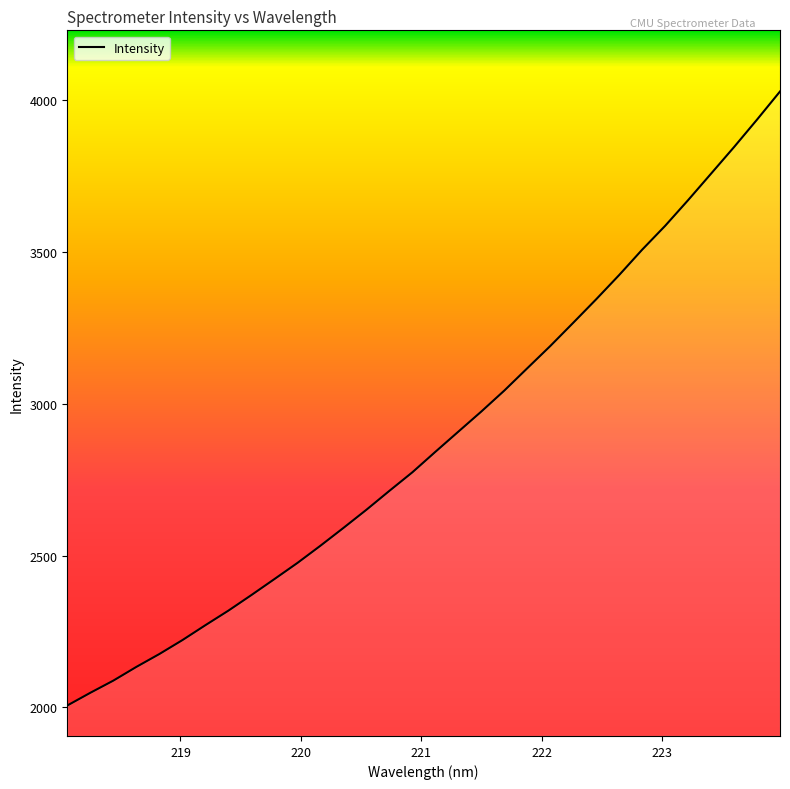

What is the greatest value displayed?

4028.9